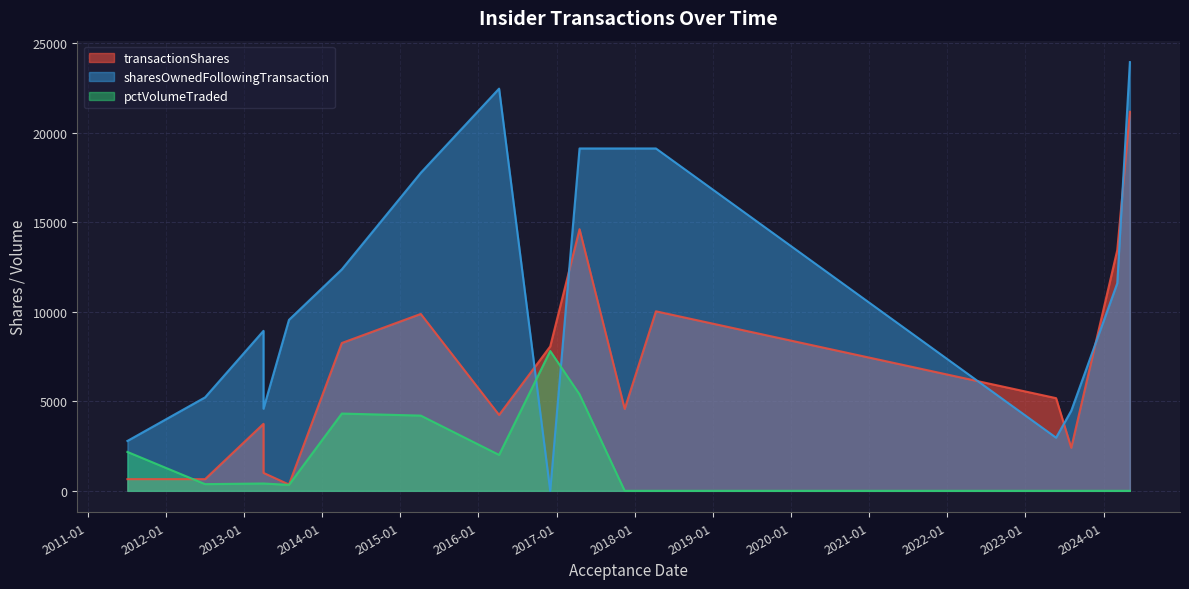

What is the difference between the maximum and second lowest values in the transactionShares series?

20512